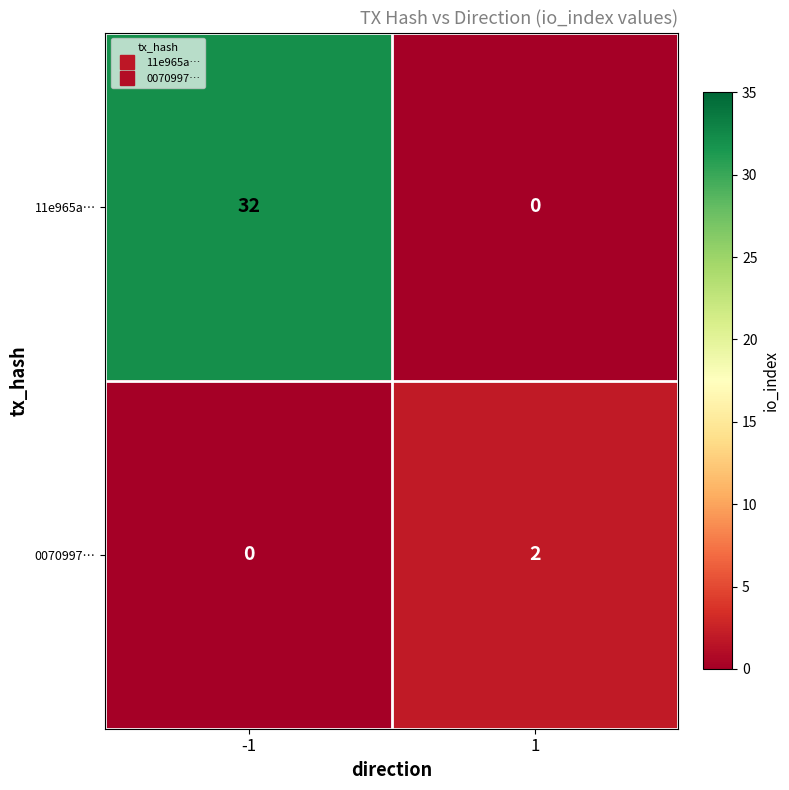

Is the value of 0070997… at -1 greater than the value of 11e965a… at -1?

No